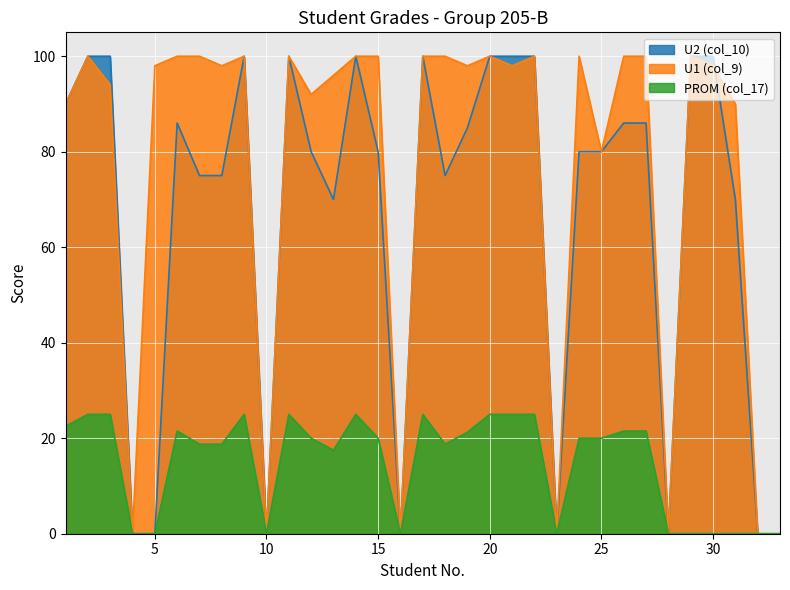

What is the difference between the maximum and second lowest values in the U1 (col_9) series?

100.0